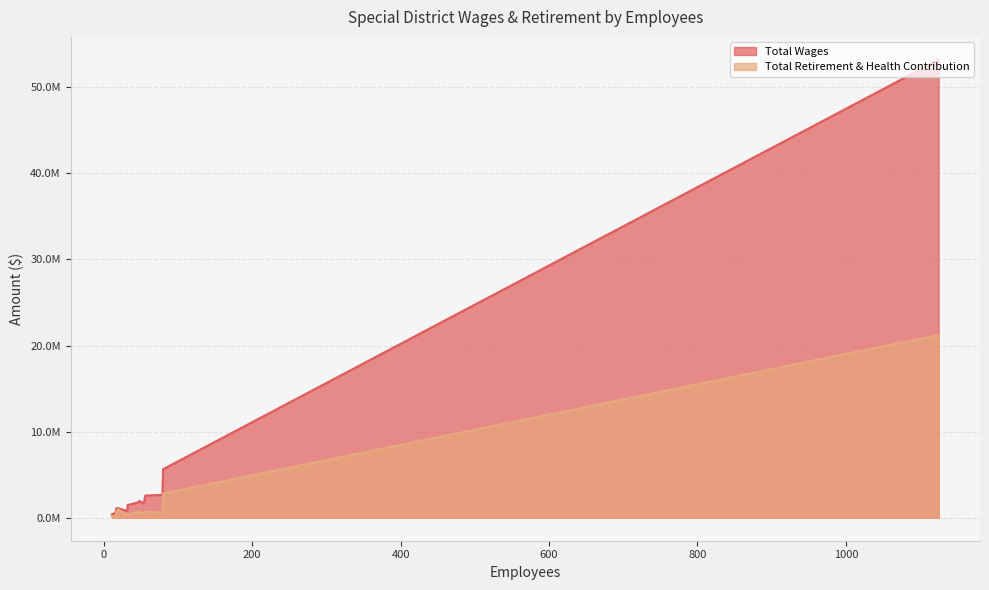

At how many categories does at least one series exceed 39268074?

1